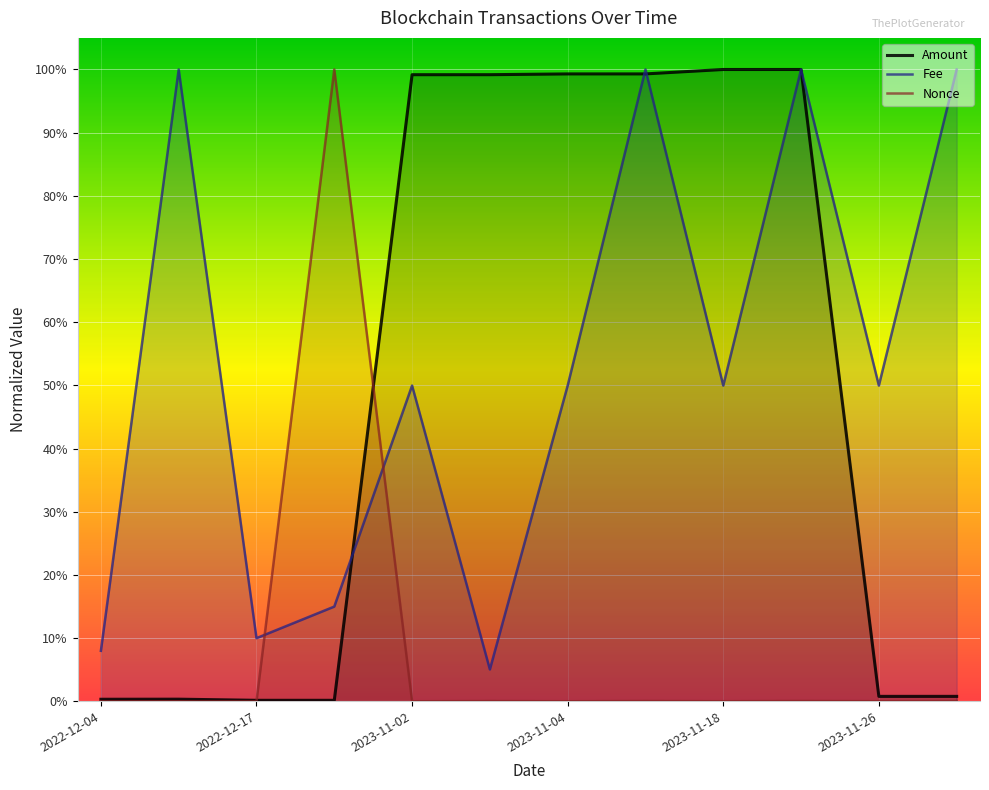

Is it true that Nonce equals 0.0 at 10?

False